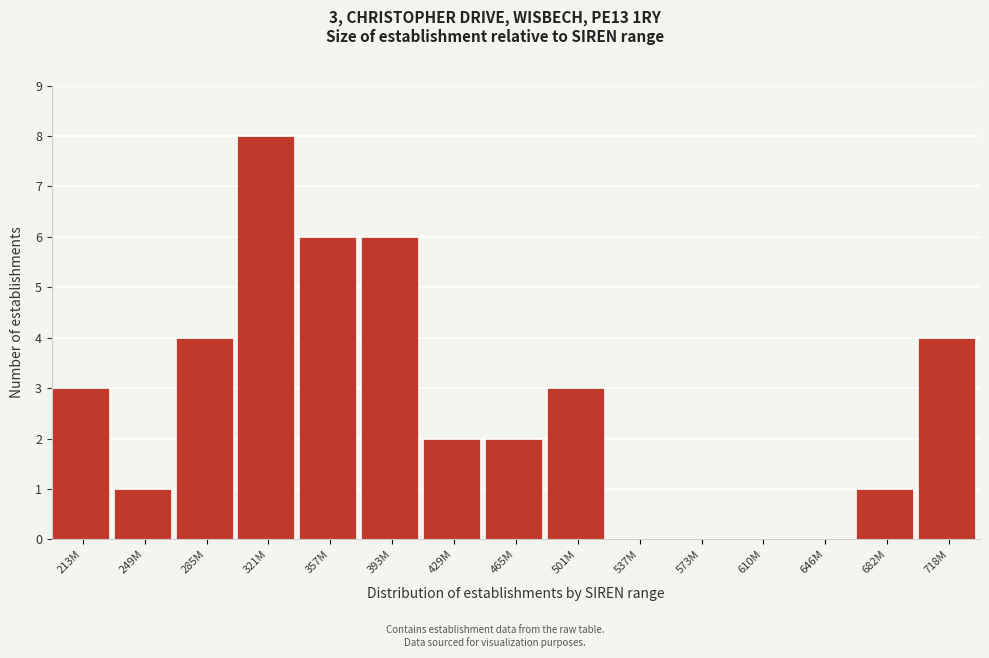

Reading left to right, list all the values displayed in this chart.

213M=3	249M=1	285M=4	321M=8	357M=6	393M=6	429M=2	465M=2	501M=3	537M=0	573M=0	610M=0	646M=0	682M=1	718M=4